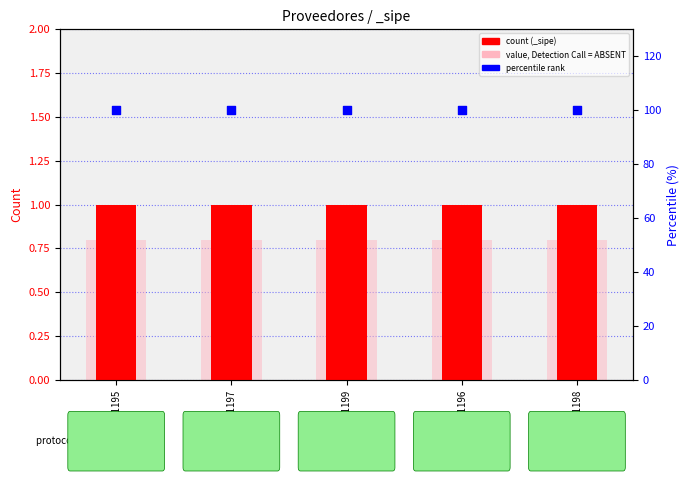

Which series has the largest total across all categories?

percentile rank